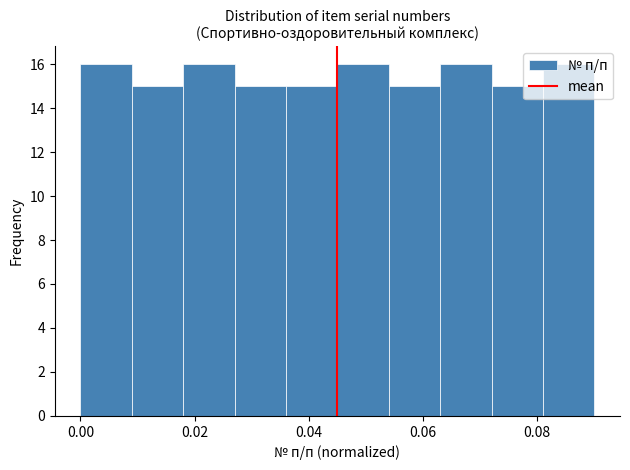

Reading left to right, transcribe this chart: for each bar, give the range it covers on the x-axis and its height. Neither the bar edges nor the heights are printed on the chart, so give them approximately, as read against the axes.

0.000 to 0.009: 16
0.009 to 0.018: 15
0.018 to 0.027: 16
0.027 to 0.036: 15
0.036 to 0.045: 15
0.045 to 0.054: 16
0.054 to 0.063: 15
0.063 to 0.072: 16
0.072 to 0.081: 15
0.081 to 0.090: 16